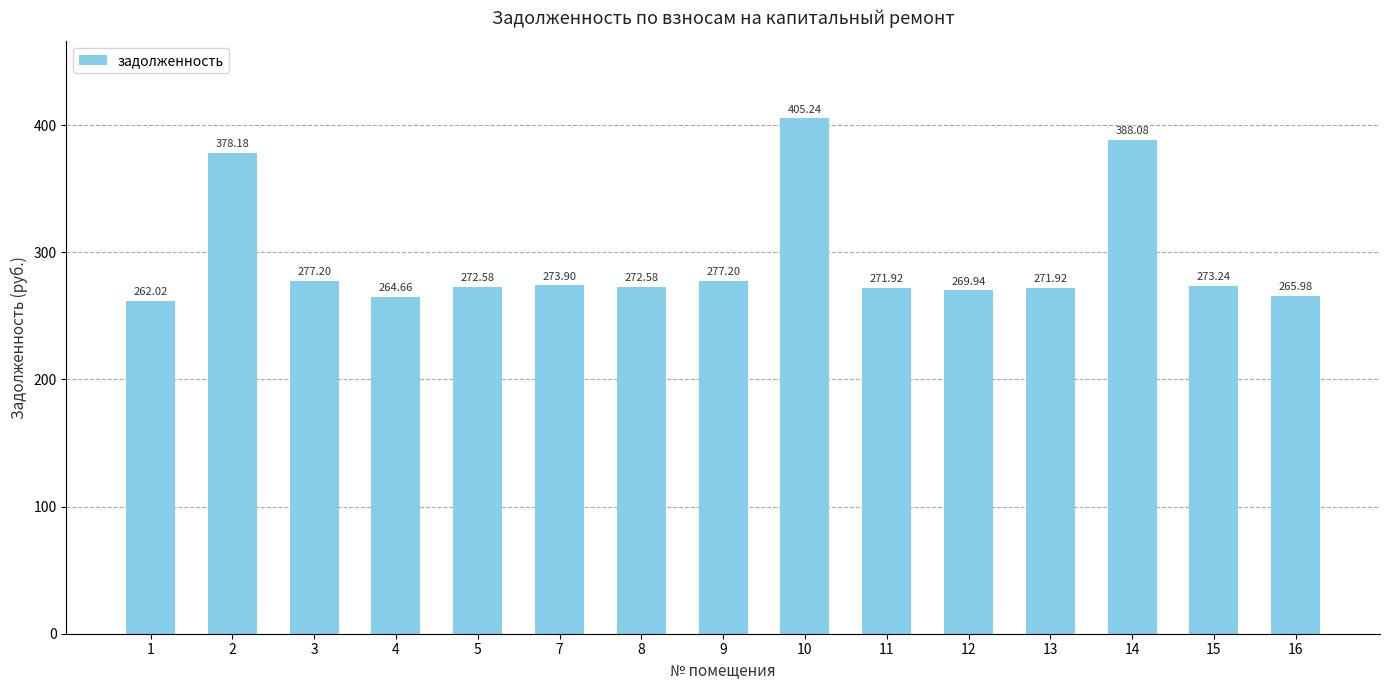

What is the change in value from 3 to 10?

+128.0